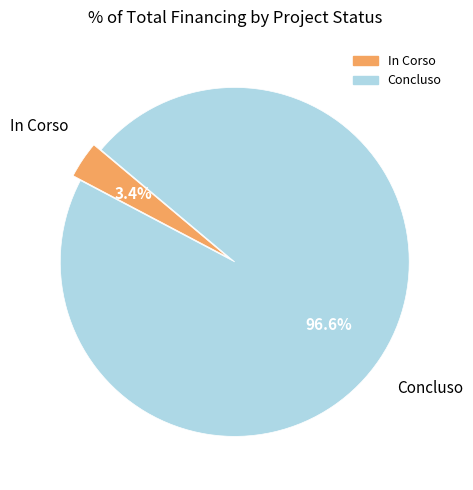

Rank the categories by value from highest to lowest.

Concluso, In Corso